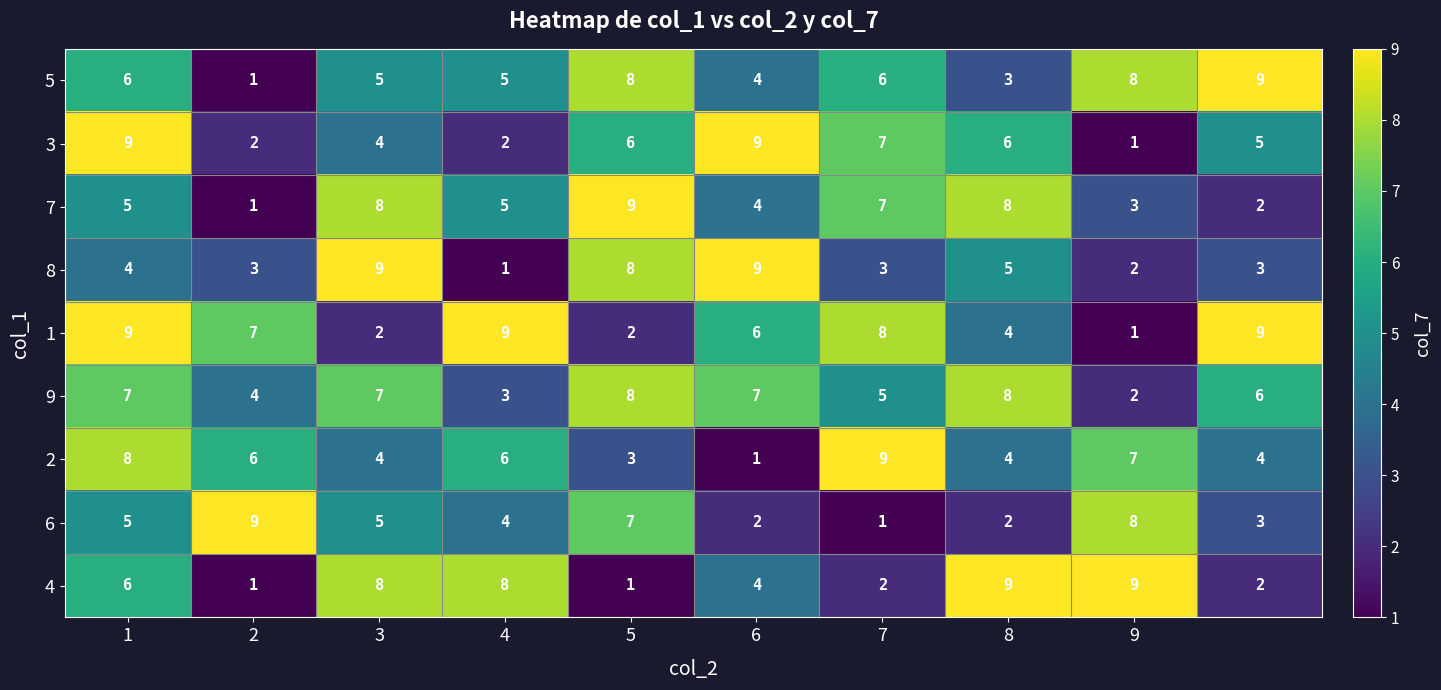

At how many categories does at least one series exceed 7?

10